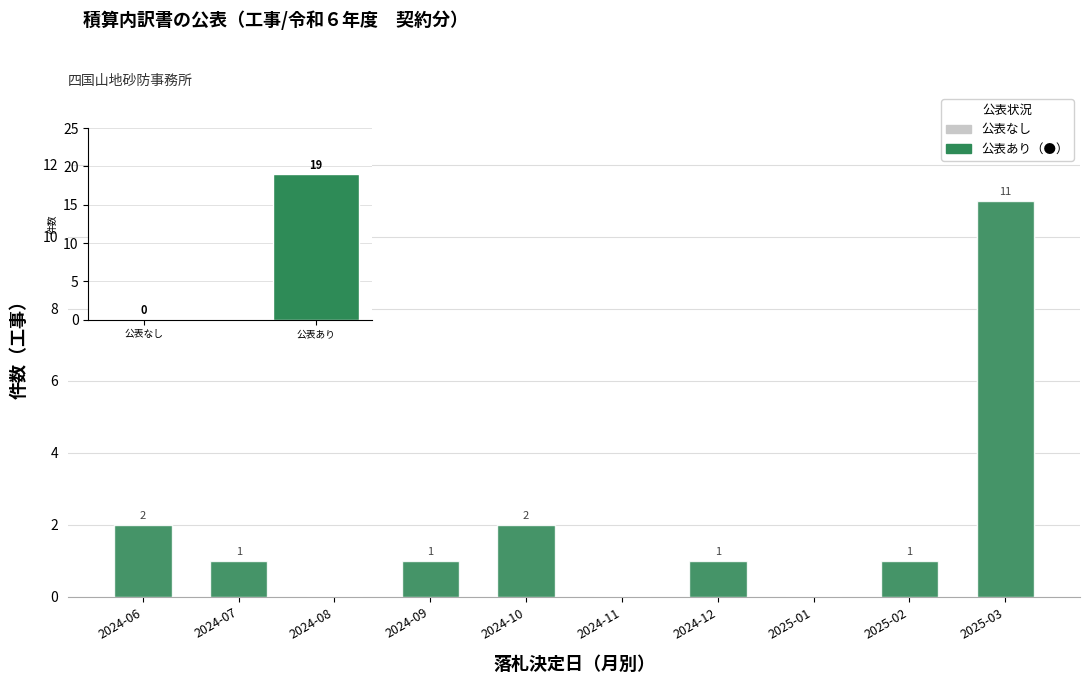

What is the difference between the maximum and minimum values in the 公表済み（●） series?

11